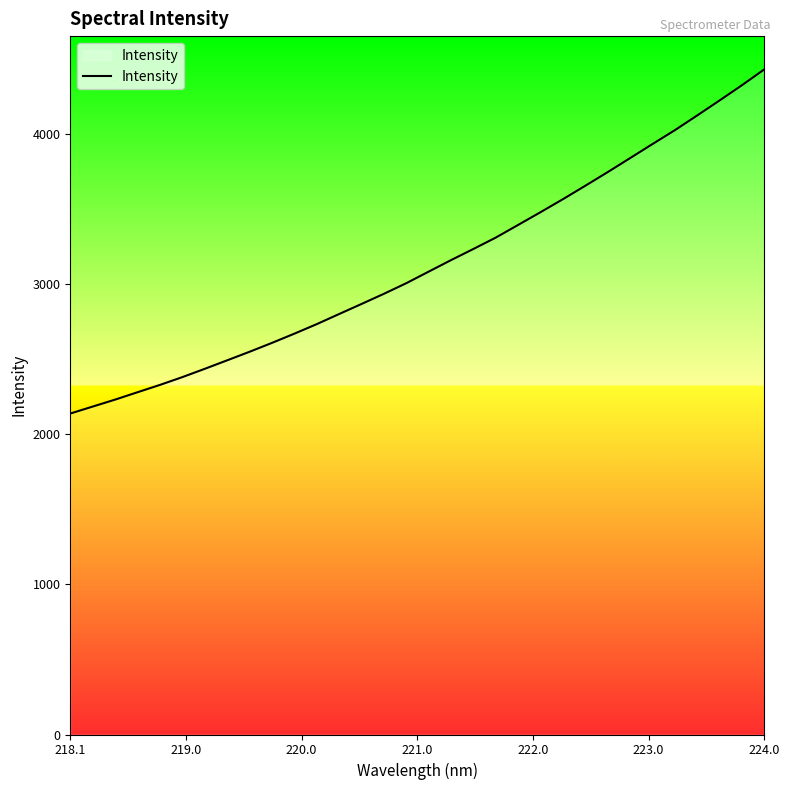

What is the minimum value shown in the chart?

2137.4